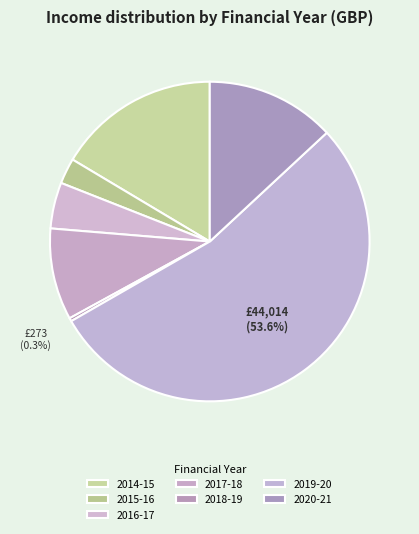

To the nearest percent, what is the difference between the largest and smallest slice percentages?

53%